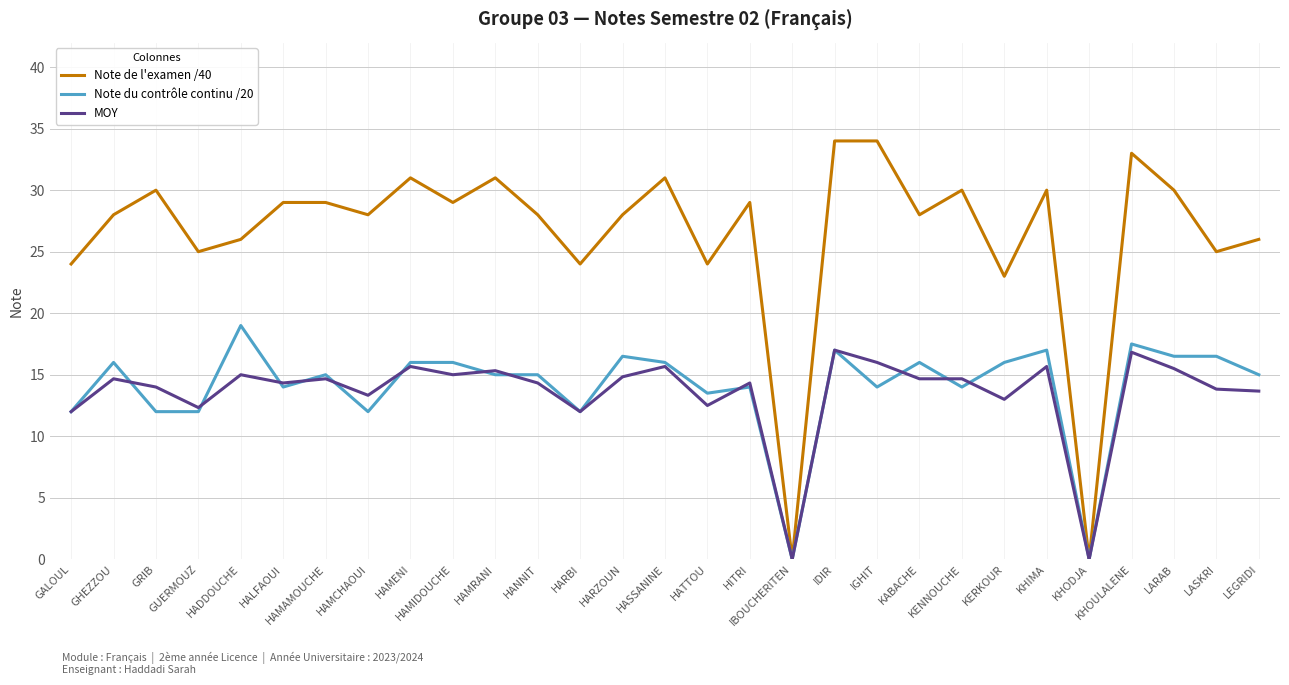

What is the maximum value shown in the chart?

34.0